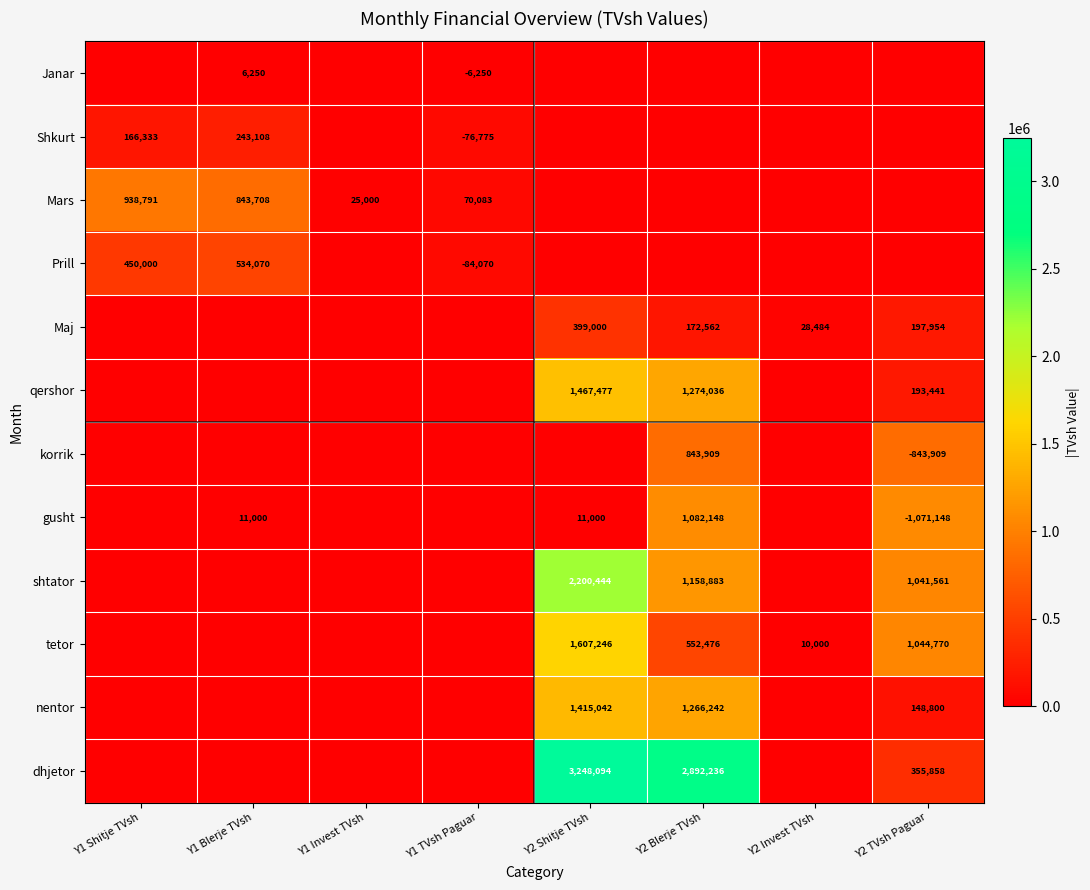

Is it true that gusht equals 11000 at Y2 Shitje TVsh?

True